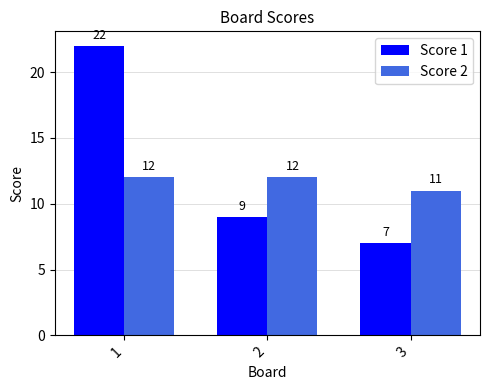

How many Score 2 values are between 11 and 12?

3